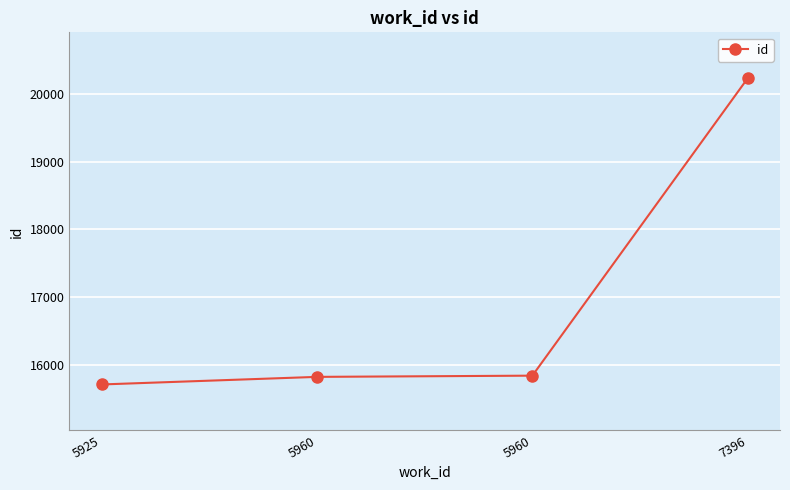

How many lines are shown in the chart?

1